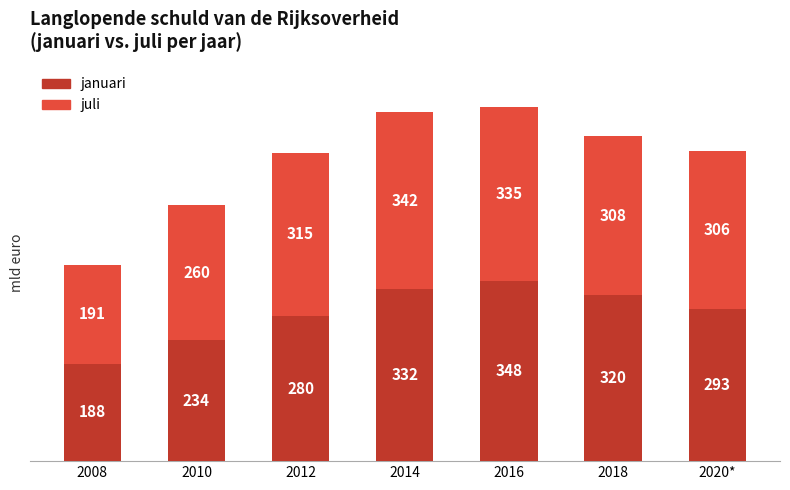

How many series are shown in this chart?

2